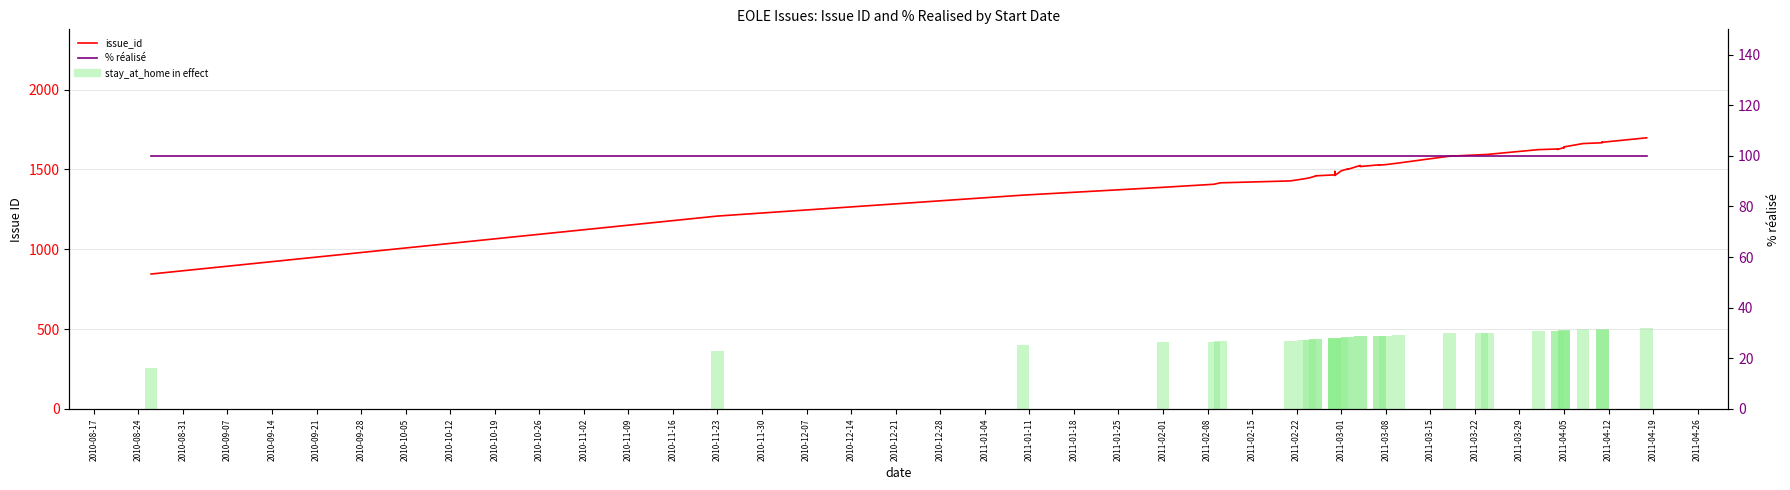

Does the chart contain any negative values?

No